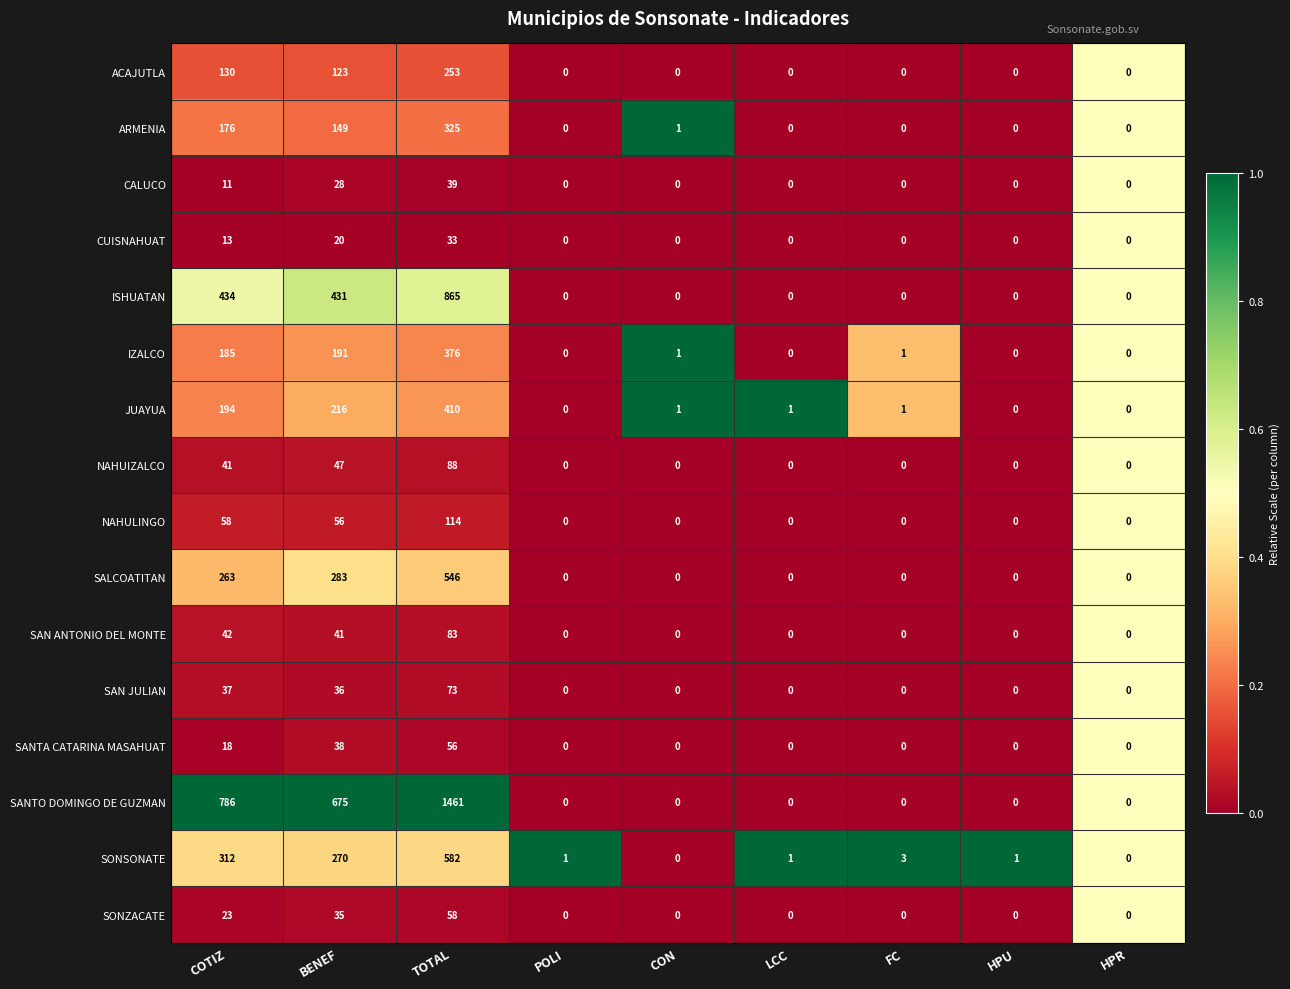

Which series has the largest range (max minus min)?

SANTO DOMINGO DE GUZMAN